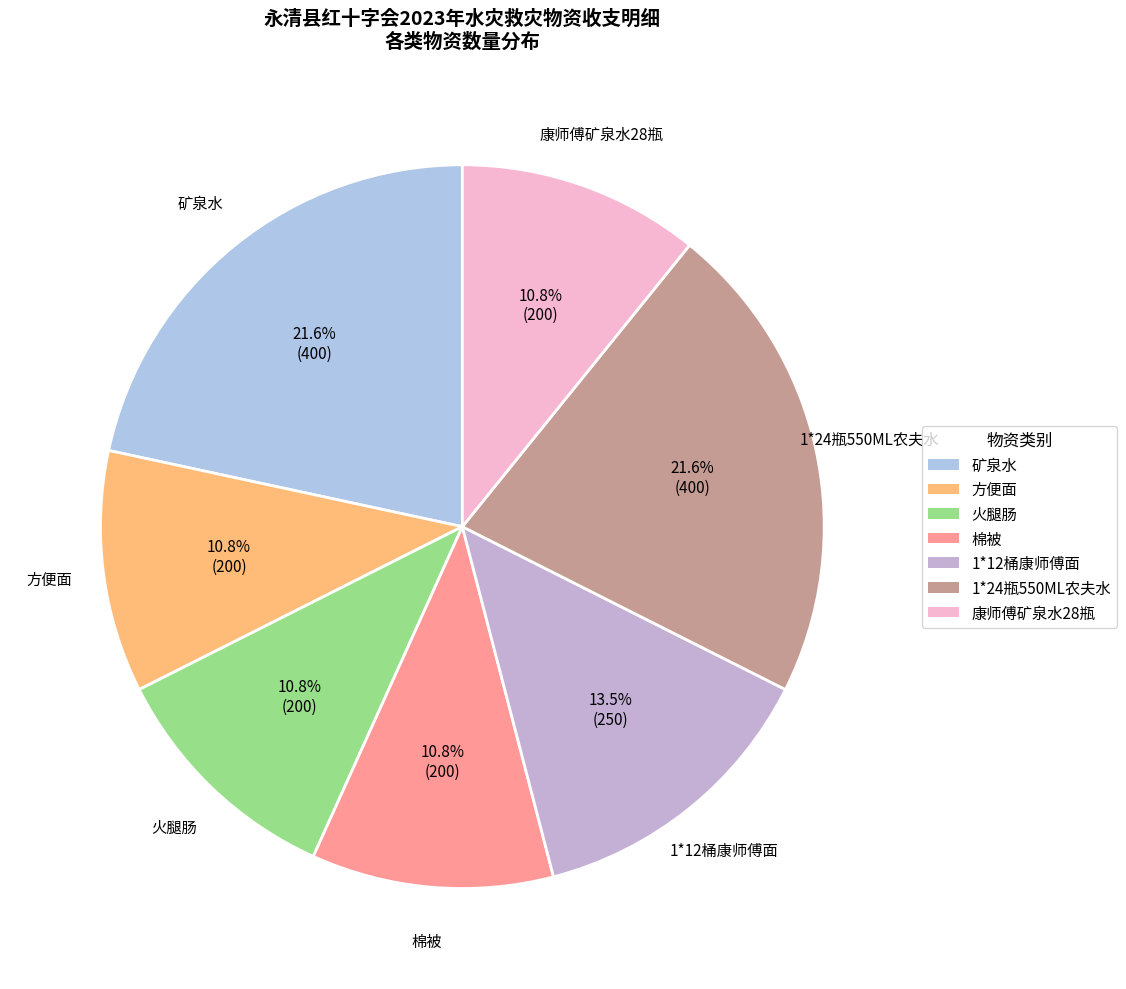

Is there any slice that represents more than half of the pie?

No